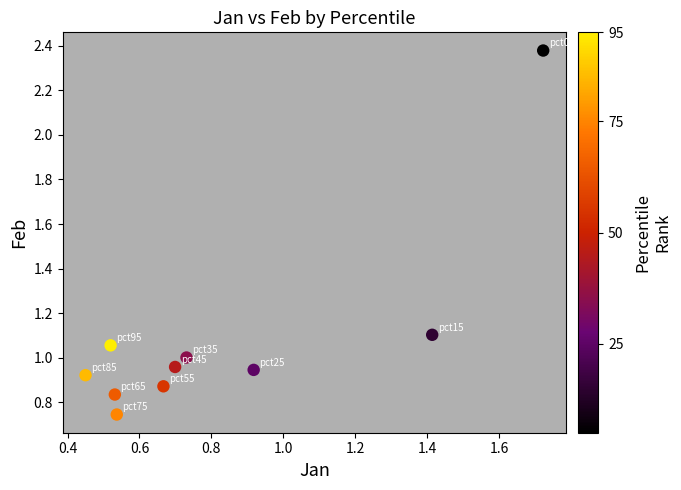

What is the range of Y values (max minus min)?

1.6